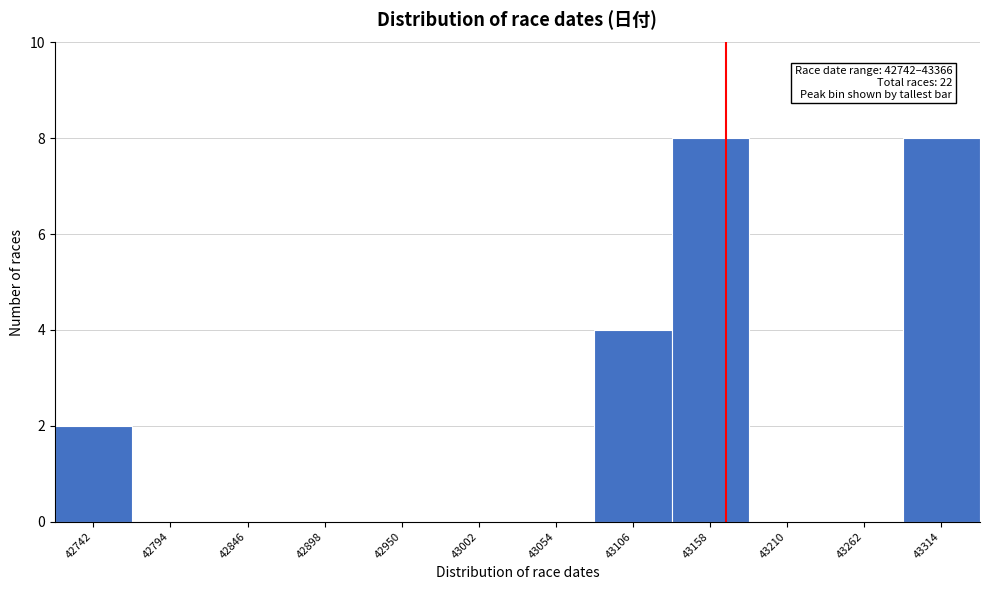

Reading left to right, list all the values displayed in this chart.

42742=2	42794=0	42846=0	42898=0	42950=0	43002=0	43054=0	43106=4	43158=8	43210=0	43262=0	43314=8